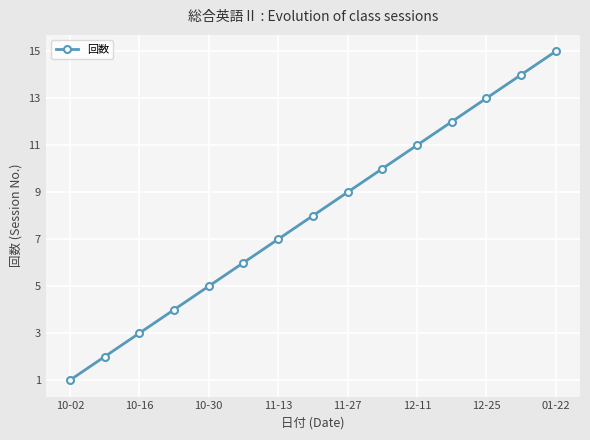

How many data points does each series have?

15